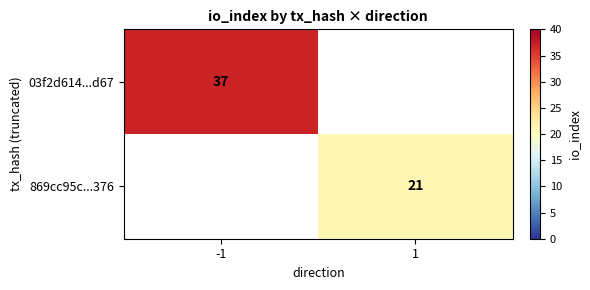

True or false: 869cc95c...376 has a value of 30 at 1.

False